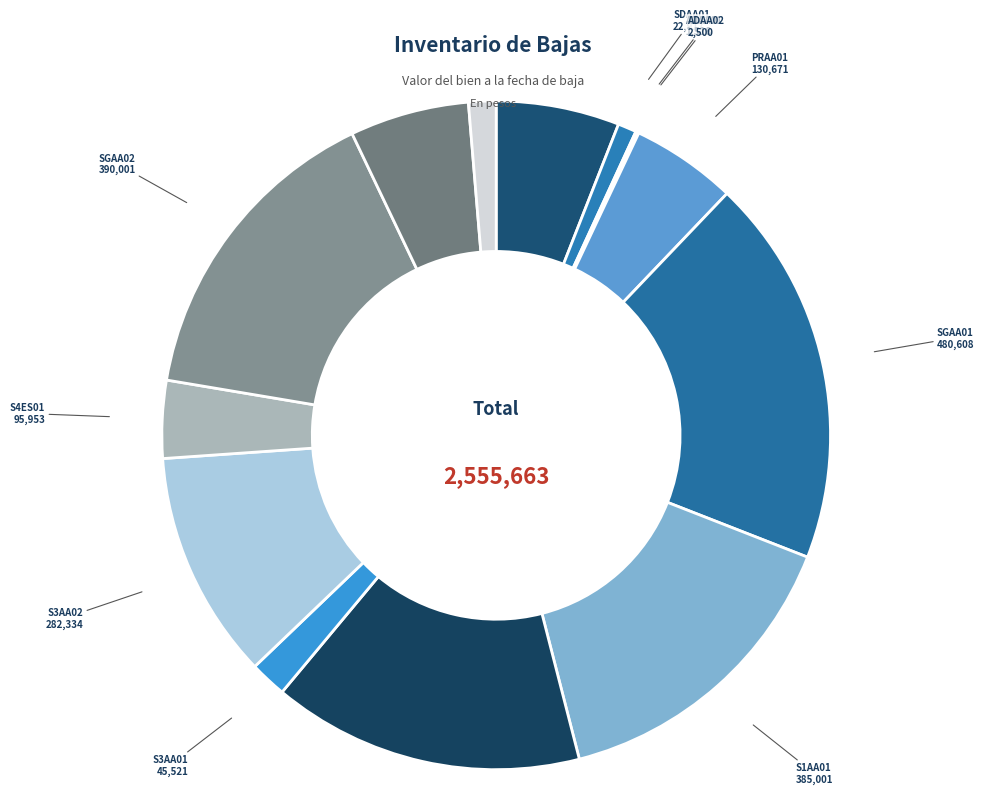

Which category has the biggest portion of the pie?

SGAA01